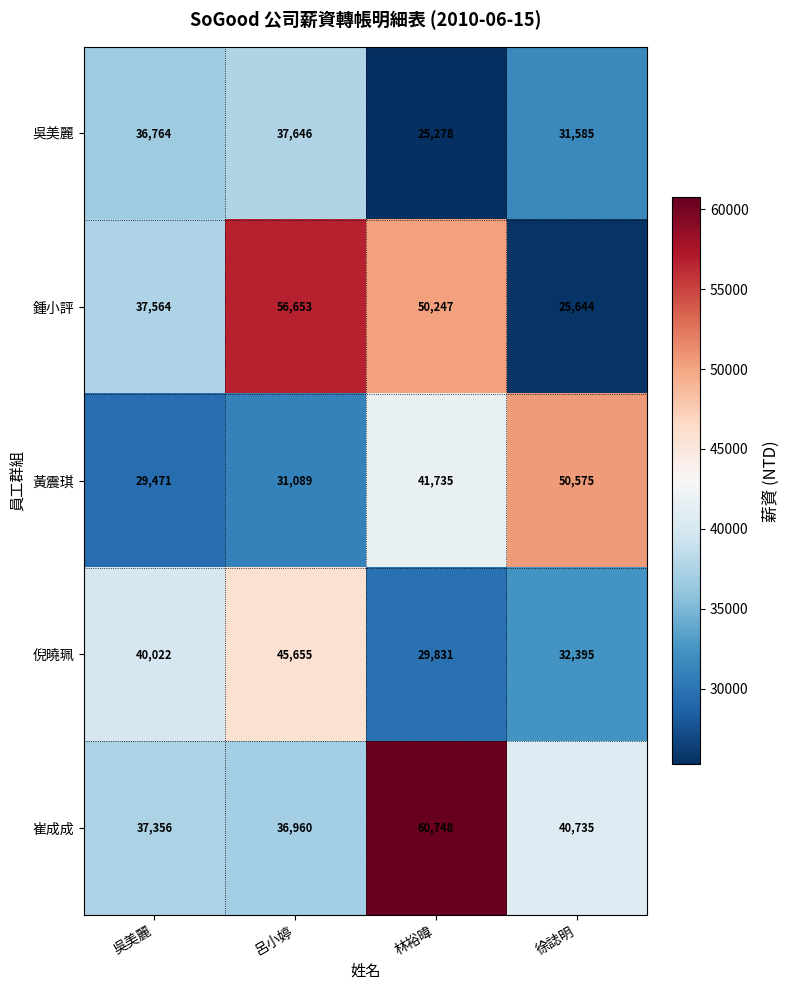

What is the minimum value shown in the chart?

25278